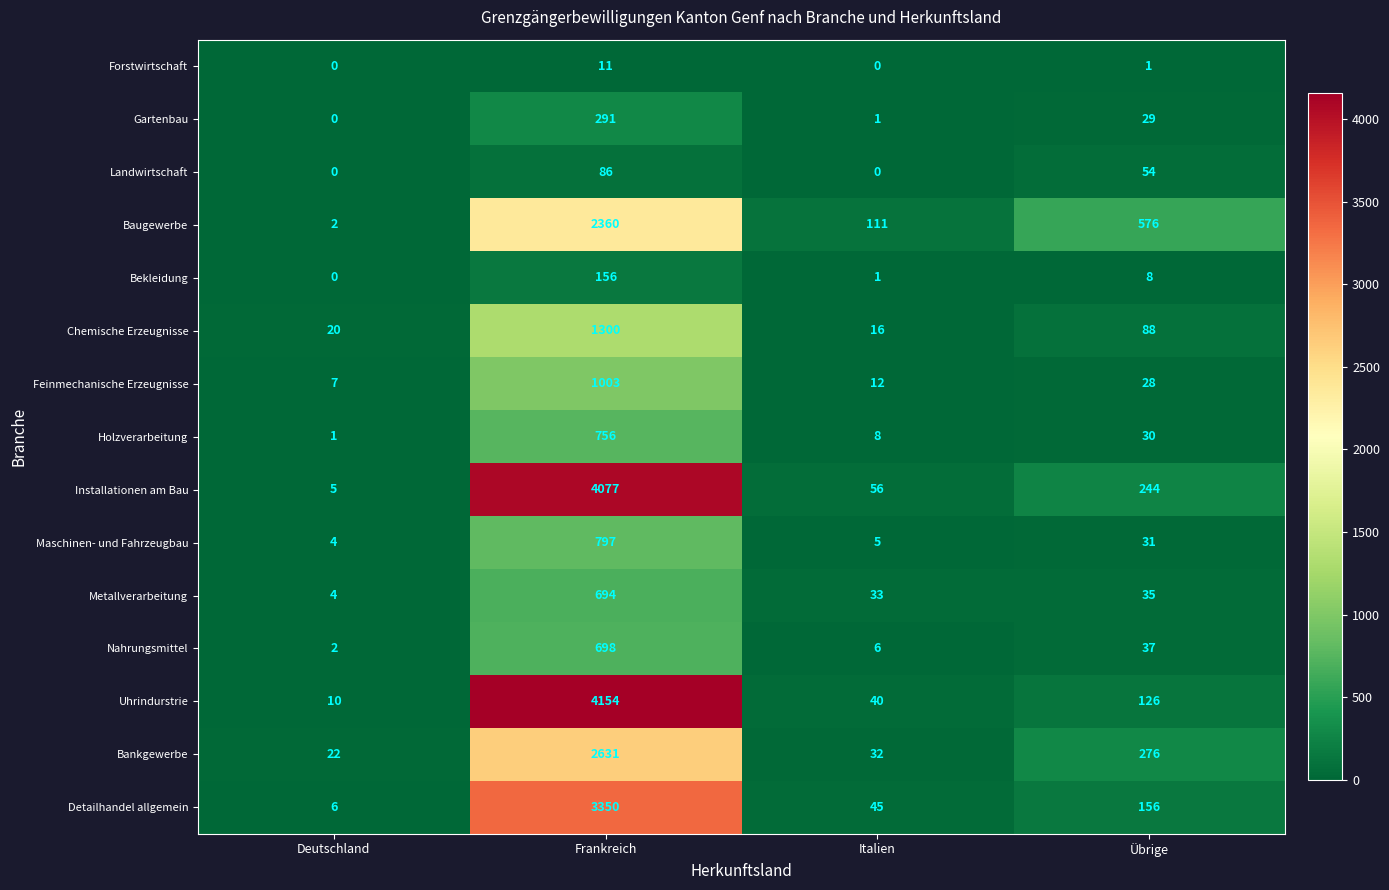

What is the sum of the Nahrungsmittel values at Frankreich and Deutschland?

700